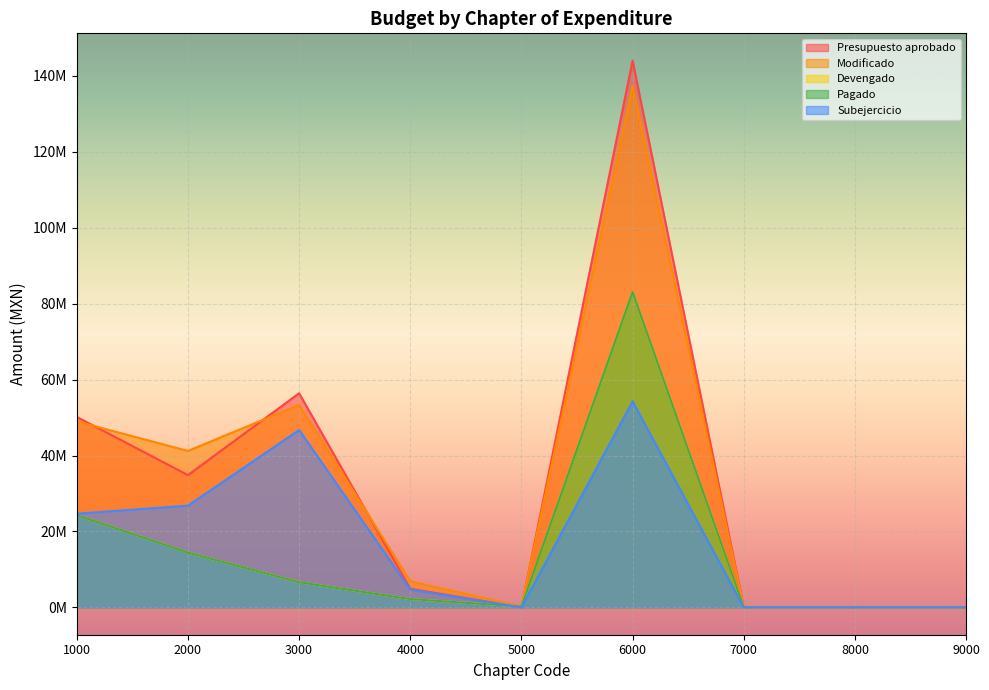

True or false: Subejercicio and Modificado cross at least once.

False